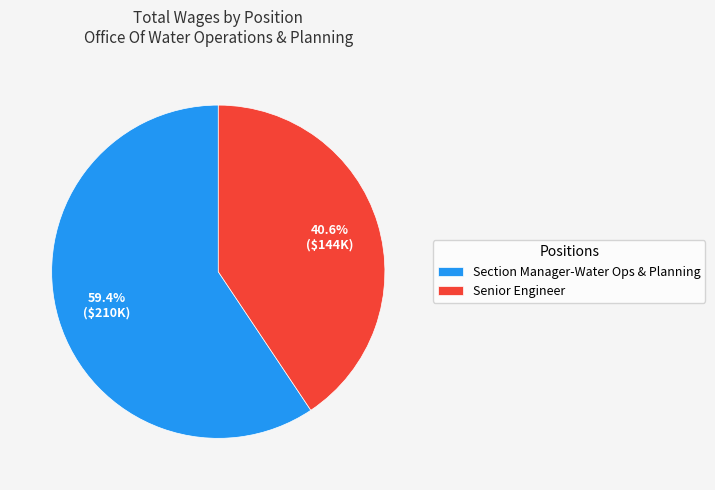

To the nearest percent, what is the difference between the largest and smallest slice percentages?

19%